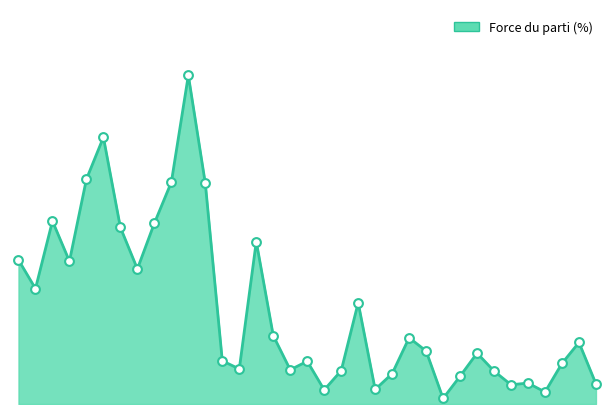

Does the chart have visible grid lines?

No